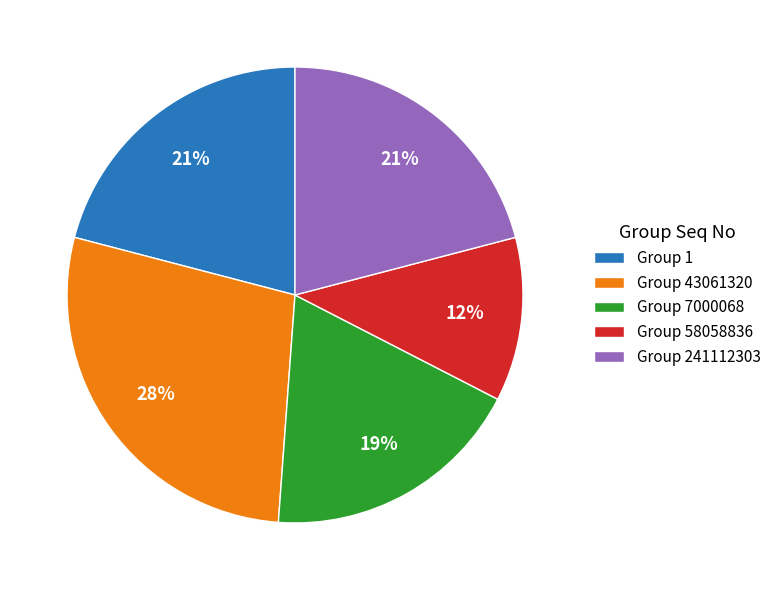

To the nearest percent, what is the average slice percentage?

20%